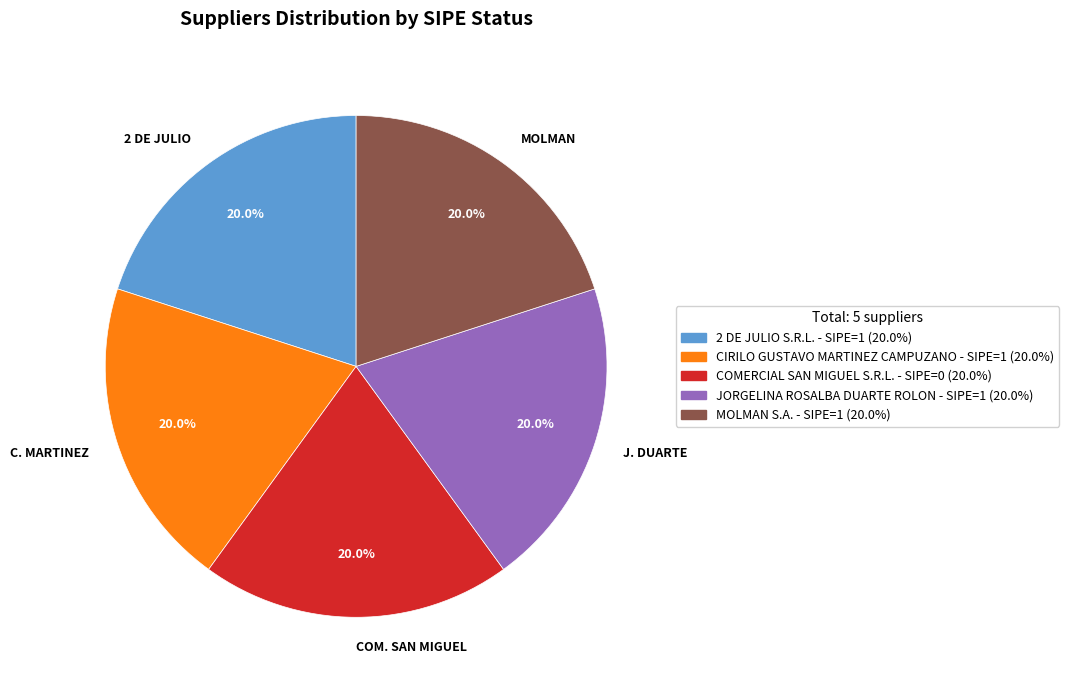

Do MOLMAN and 2 DE JULIO together represent more than half of the pie?

No